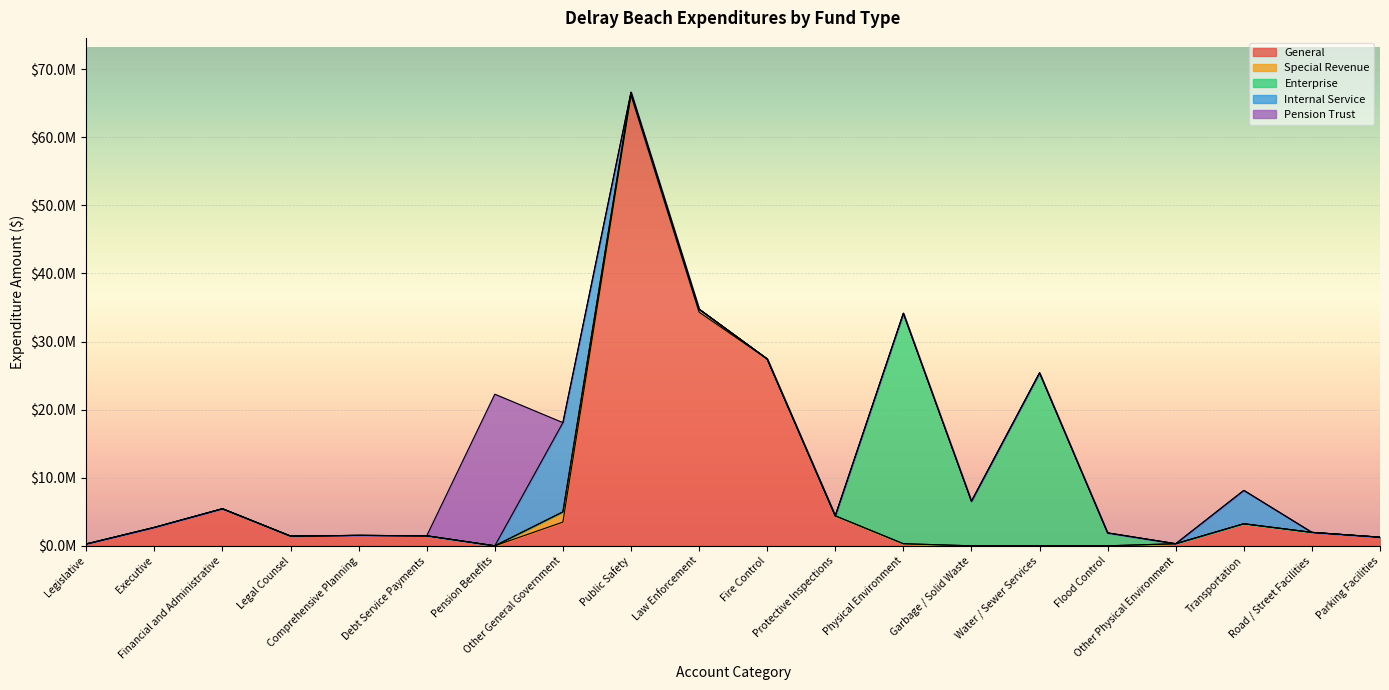

What is the difference between the second highest and second lowest values in the Enterprise series?

25402974